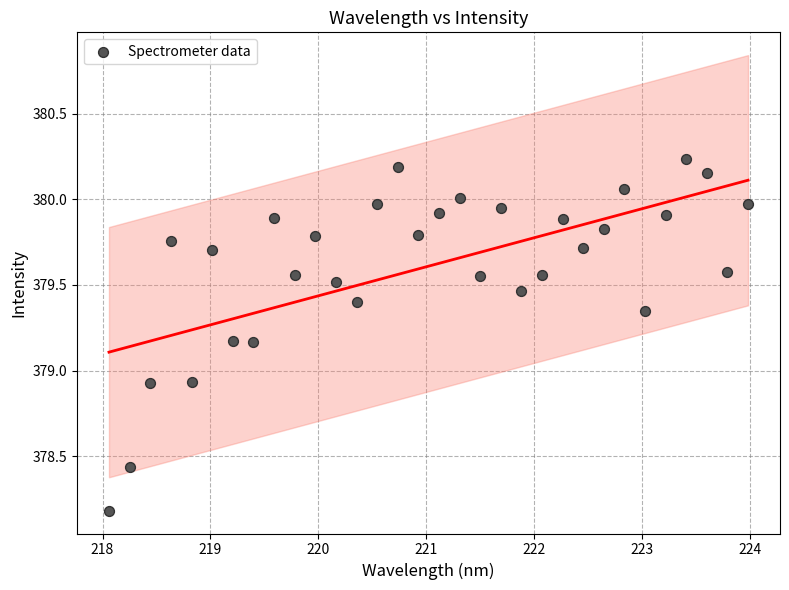

What is the range of X values (max minus min)?

5.9